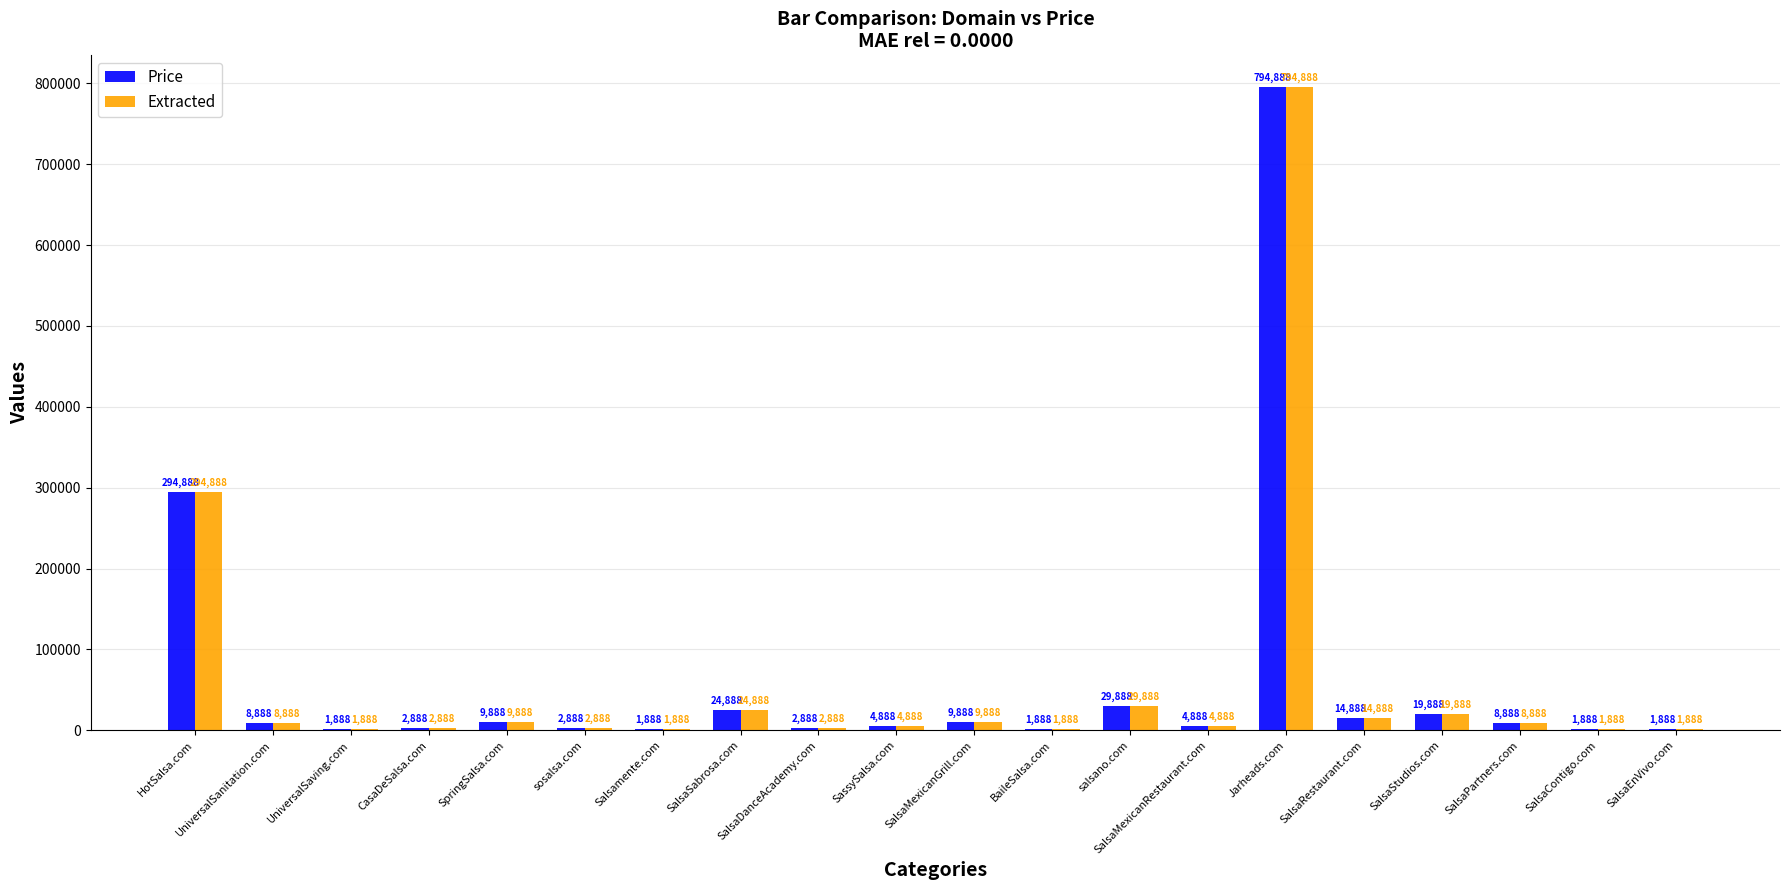

Is it true that Extracted equals 8888 at SalsaPartners.com?

True